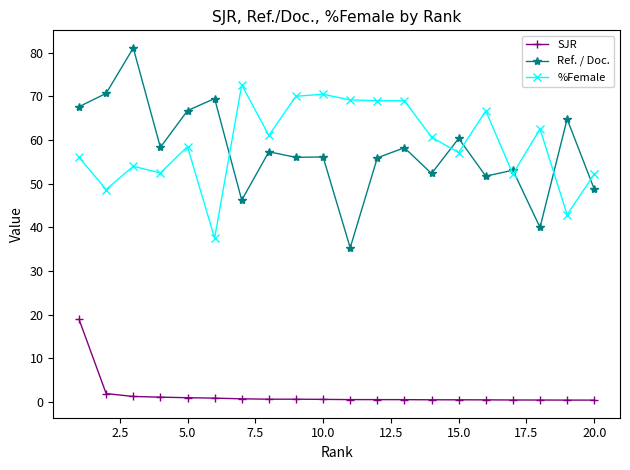

How many values in the %Female series exceed 60?

10